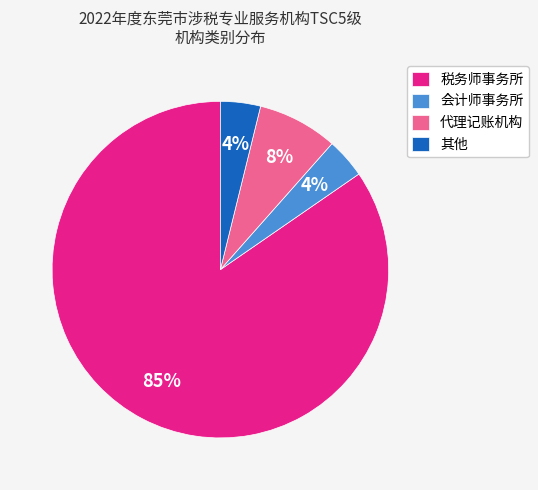

Which has a higher value, 会计师事务所 or 代理记账机构?

代理记账机构